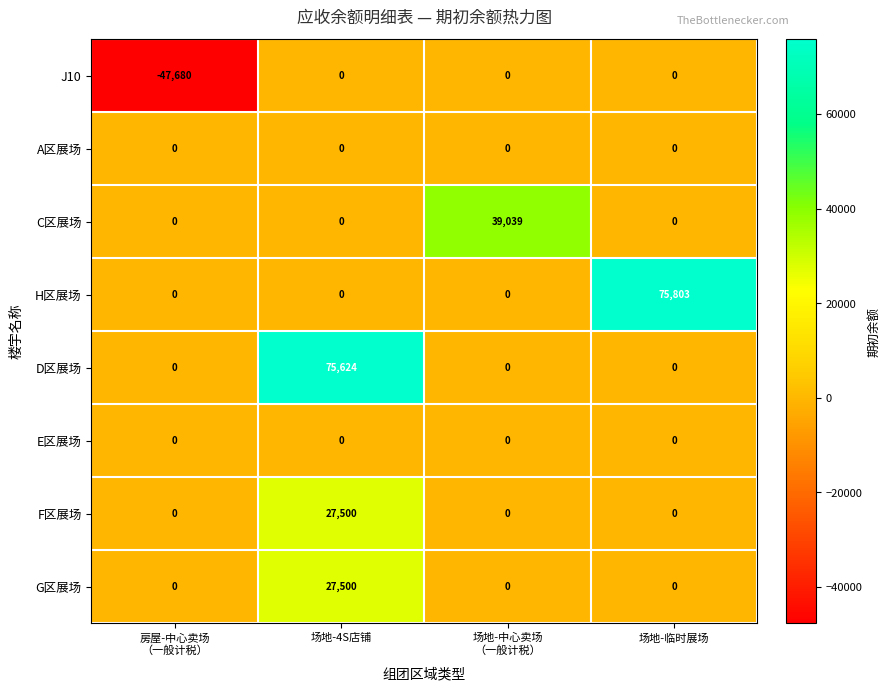

What is the maximum value shown in the chart?

75803